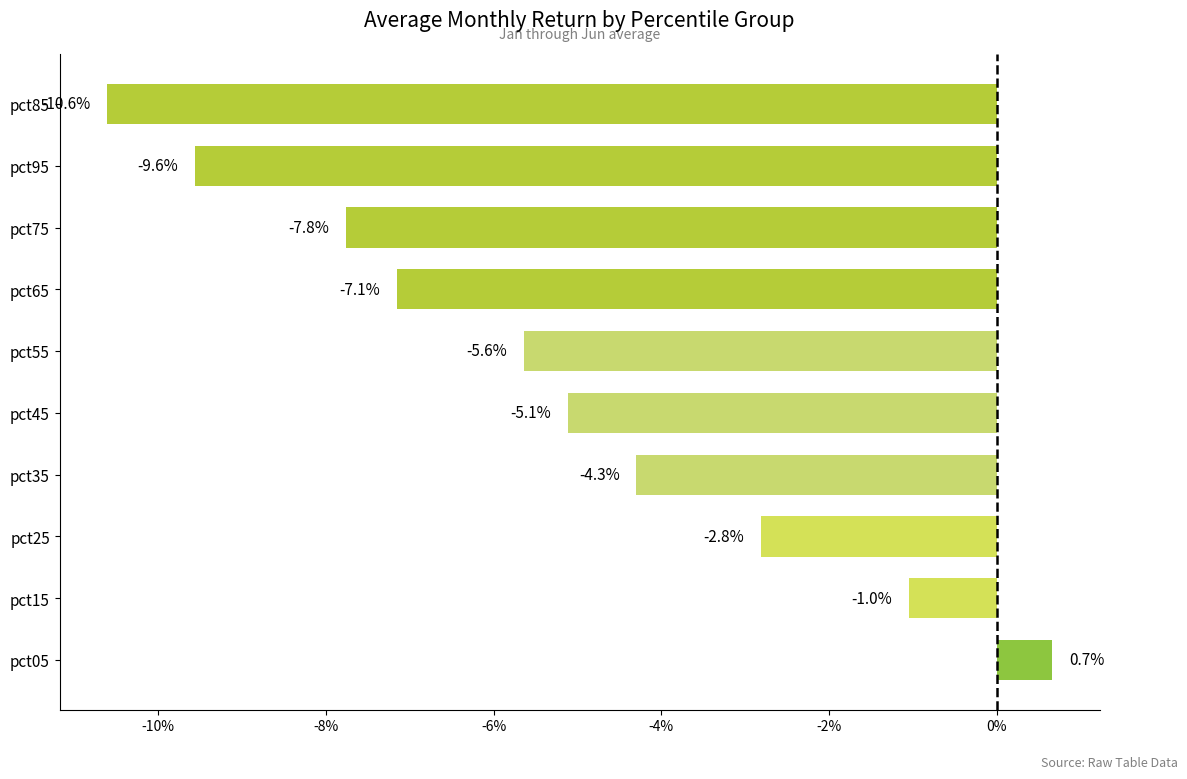

Does the chart contain stacked bars?

No